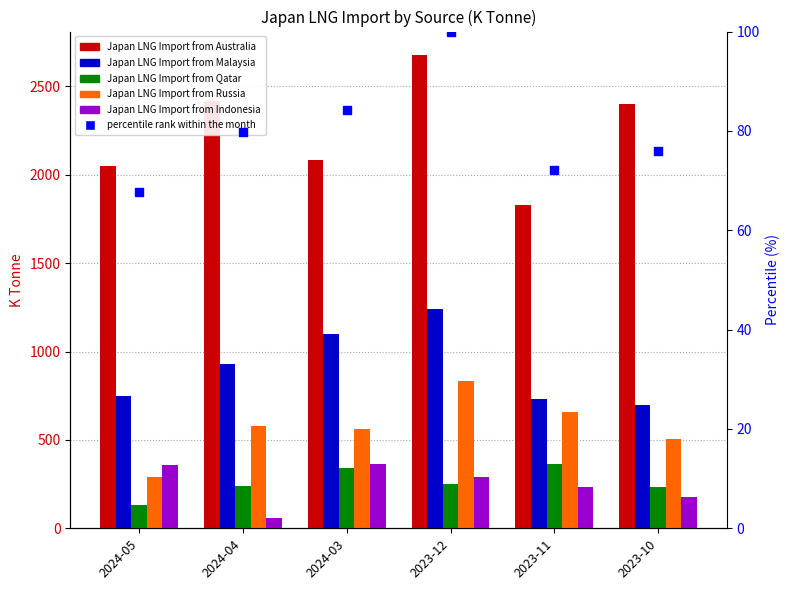

What are all the series names shown in the legend?

Japan LNG Import from Australia, Japan LNG Import from Malaysia, Japan LNG Import from Qatar, Japan LNG Import from Russia, Japan LNG Import from Indonesia, percentile rank within the month